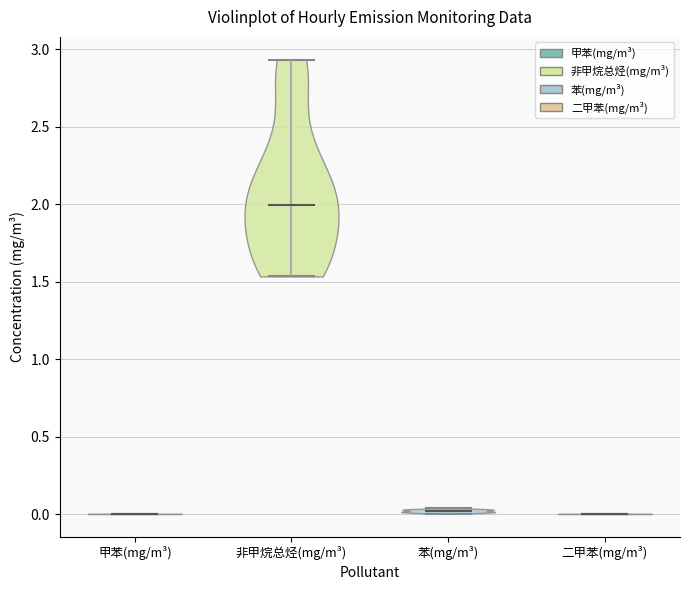

Reading left to right, read every violin against the y-axis: where its median line is, and the lowest and highest points it reaches. The values are not printed on the chart, so give them approximately, as read against the axis.

甲苯(mg/m³): median line 0.00, lowest point 0.00, highest point 0.00
非甲烷总烃(mg/m³): median line 2.00, lowest point 1.55, highest point 2.95
苯(mg/m³): median line 0.00, lowest point 0.00, highest point 0.05
二甲苯(mg/m³): median line 0.00, lowest point 0.00, highest point 0.00